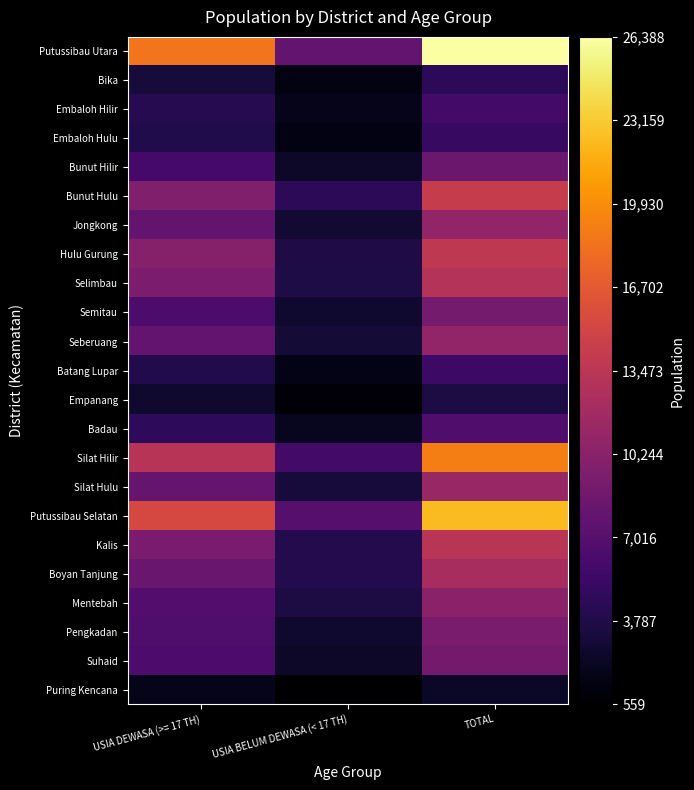

At how many categories does at least one series exceed 7459?

3